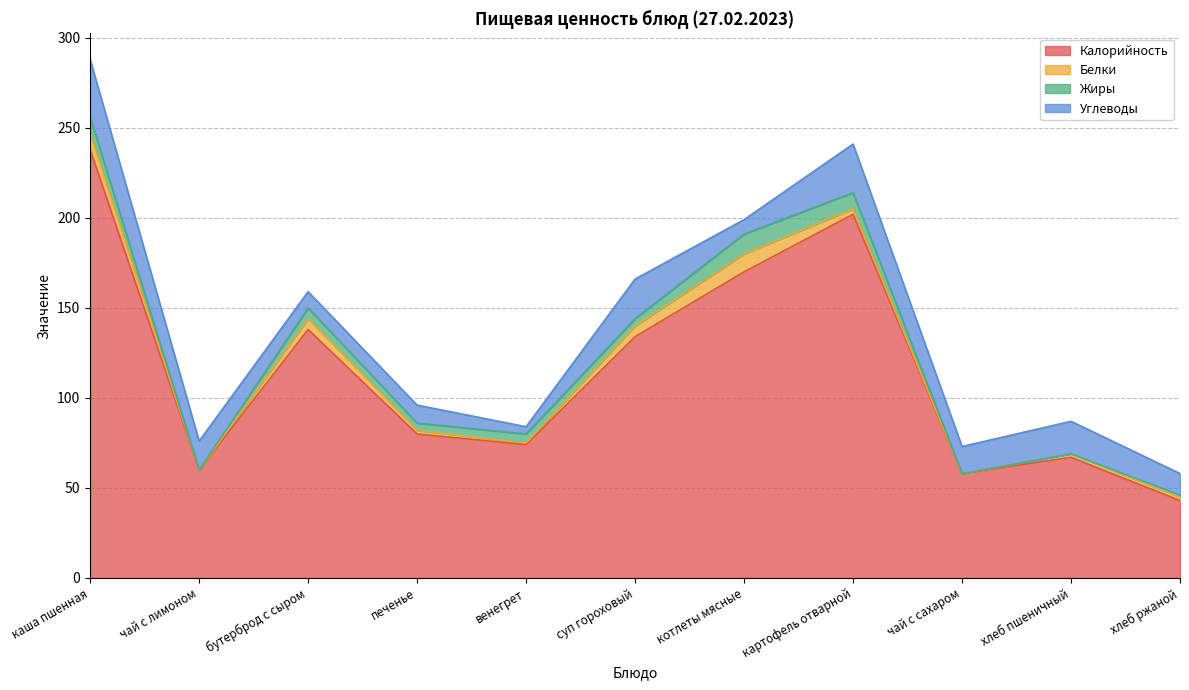

What is the label of the 4th point from the right?

картофель отварной